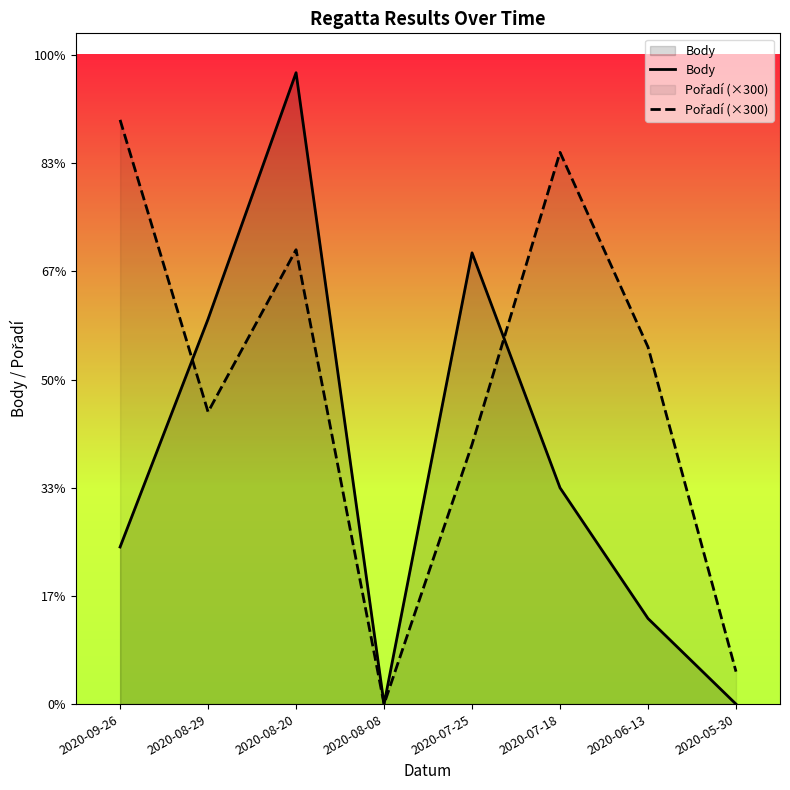

Which series changed the most between 2020-07-25 and 2020-07-18?

Pořadí (×300)